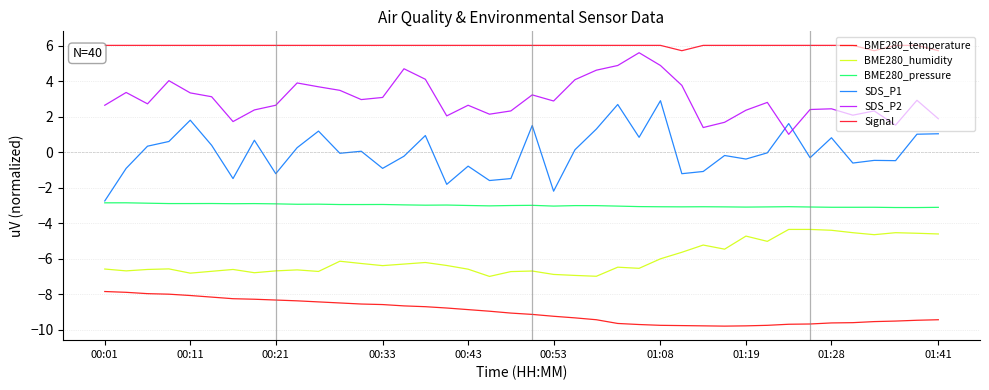

How many lines are shown in the chart?

6